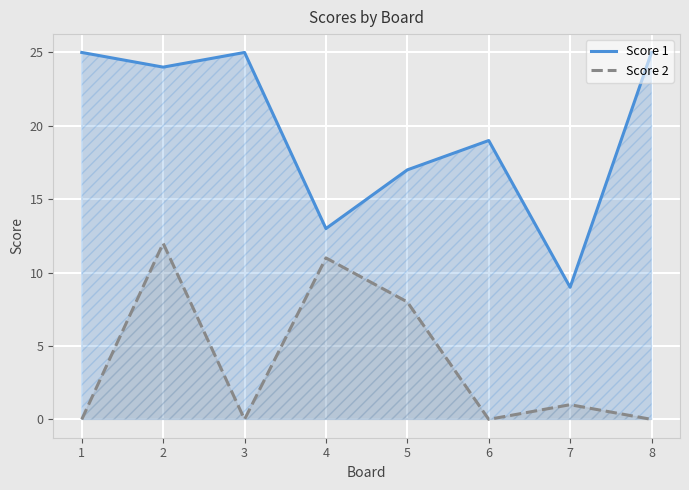

What is the sum of the Score 1 values at 1 and 2?

49